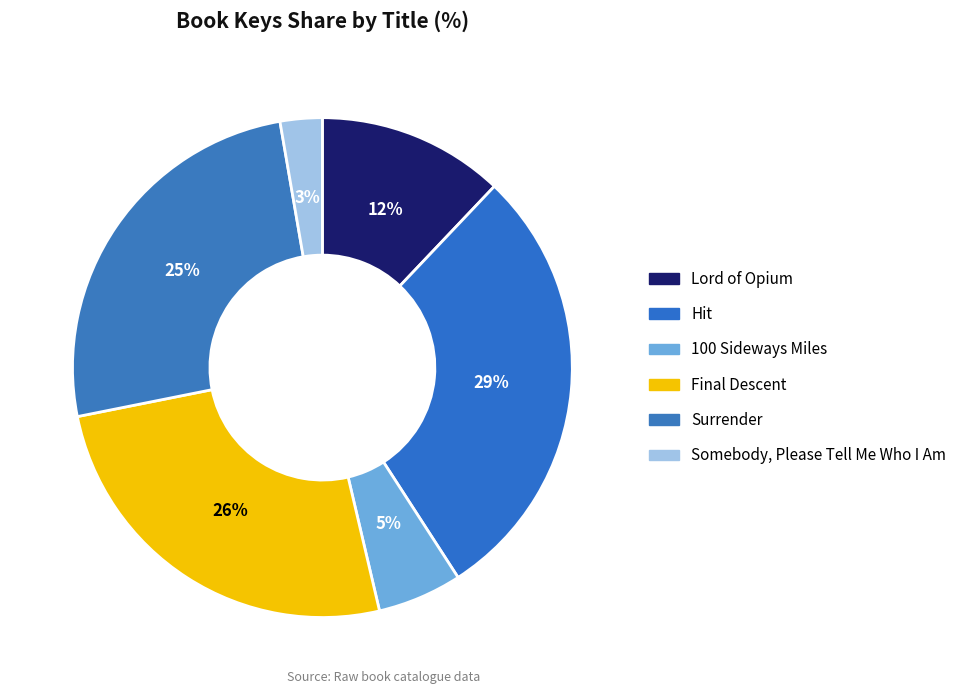

How many segments does this pie chart have?

6